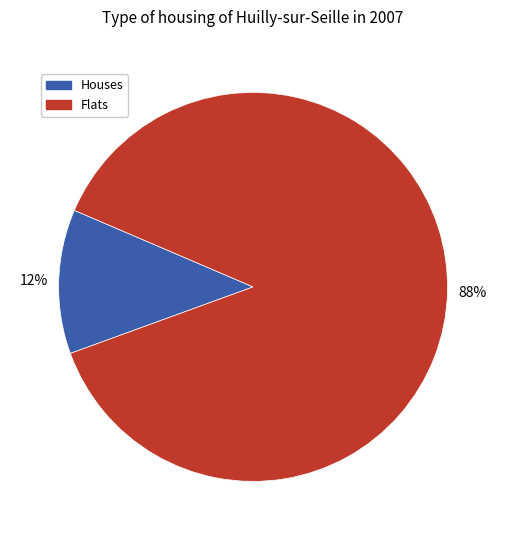

Does any single category account for the majority?

Yes